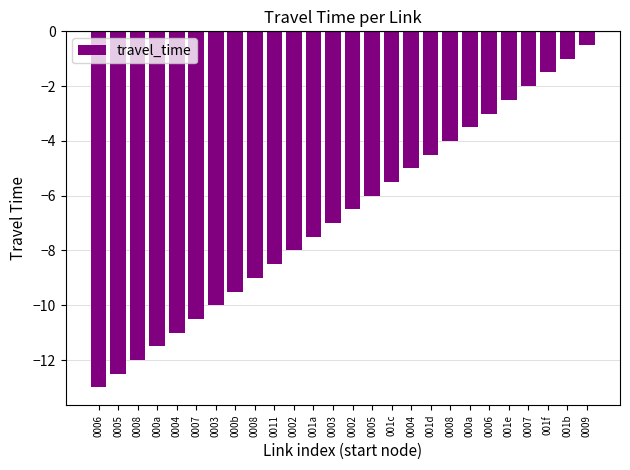

What is the sum of all values?

-175.5